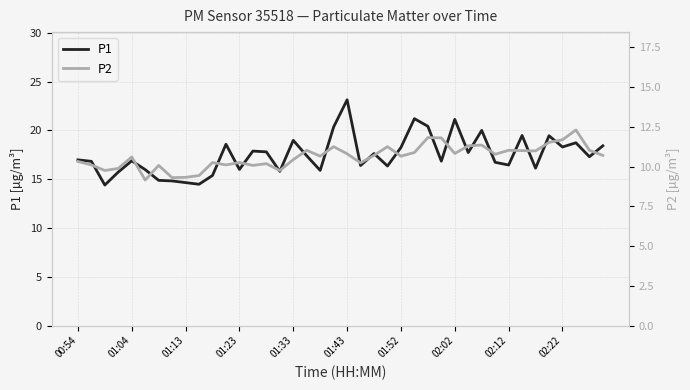

At how many categories does at least one series exceed 9?

40